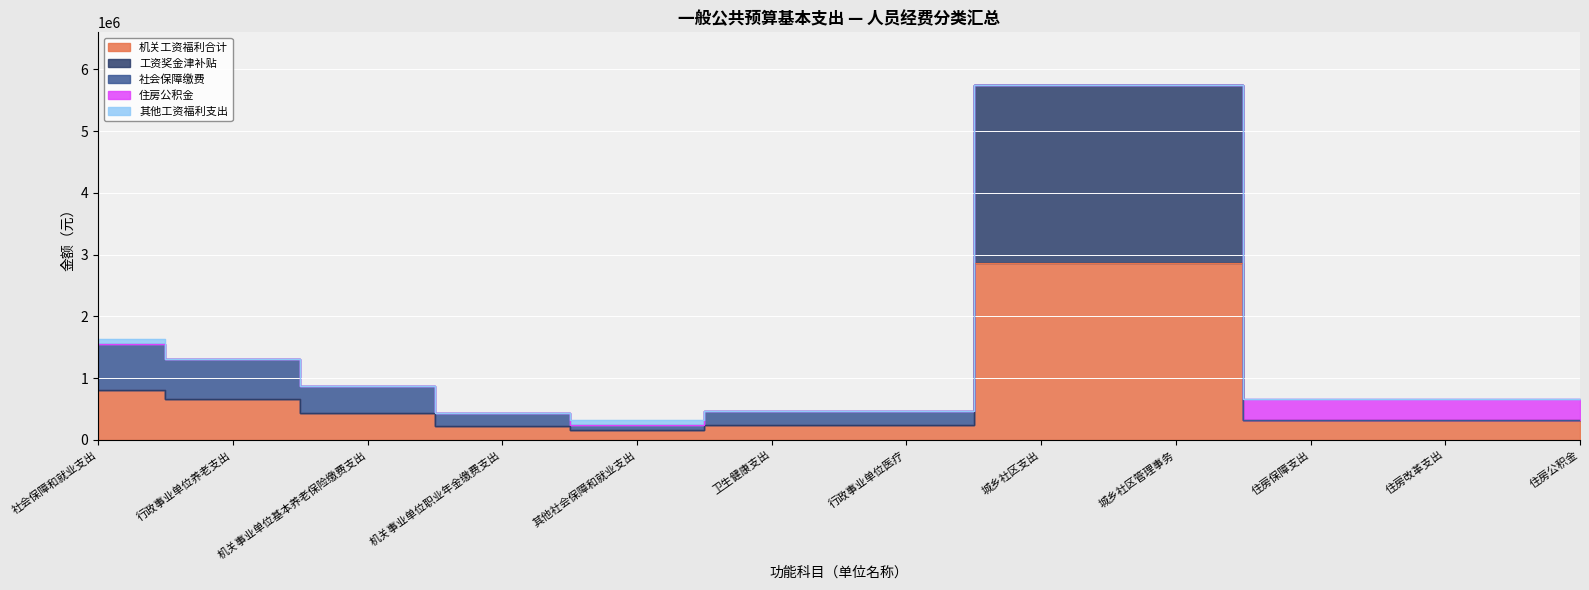

The 工资奖金津补贴 series shows 0.0 at 住房公积金. True or false?

True